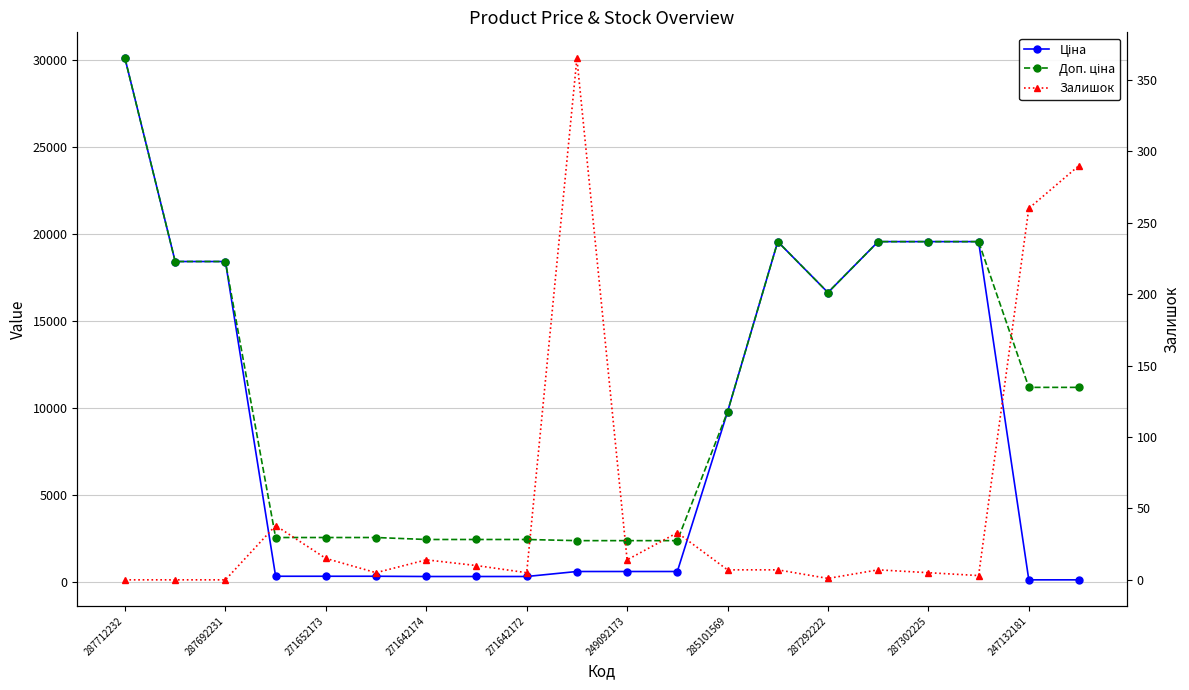

What is the sum of the Доп. ціна values at 247132181 and 18?

13548.5